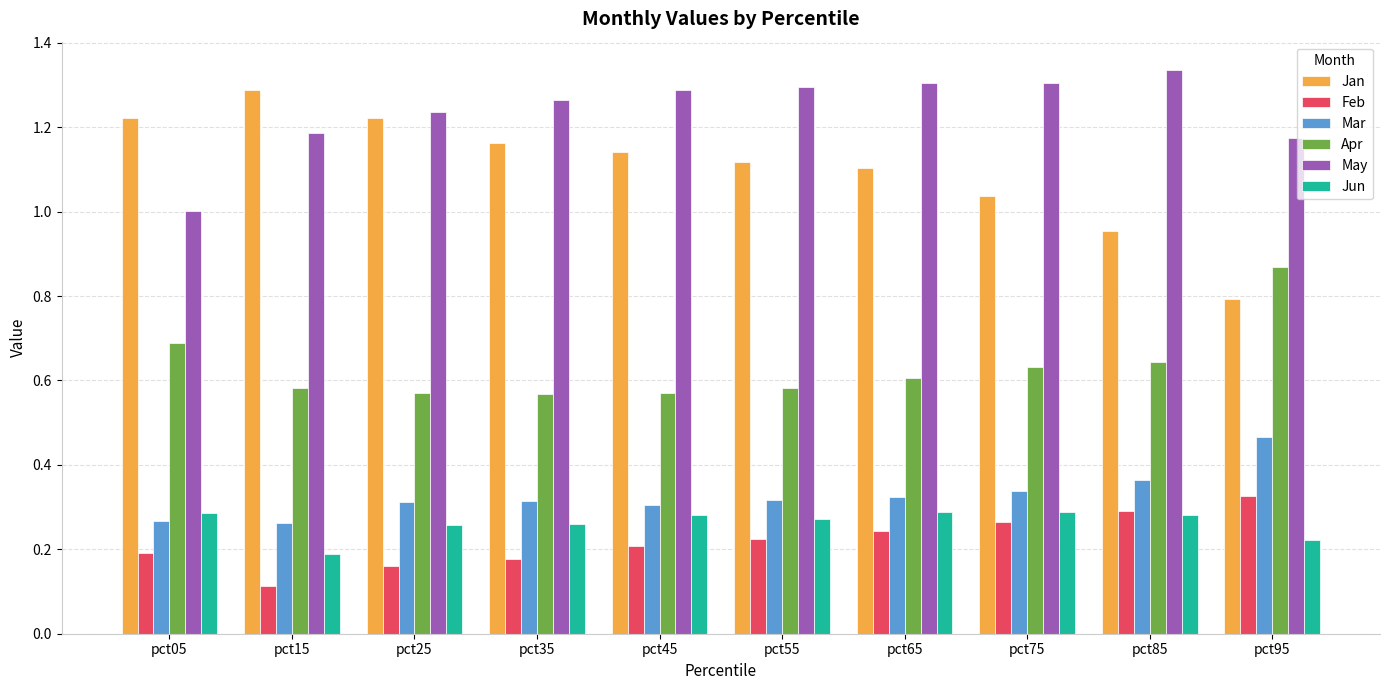

How many bars are there in total?

60